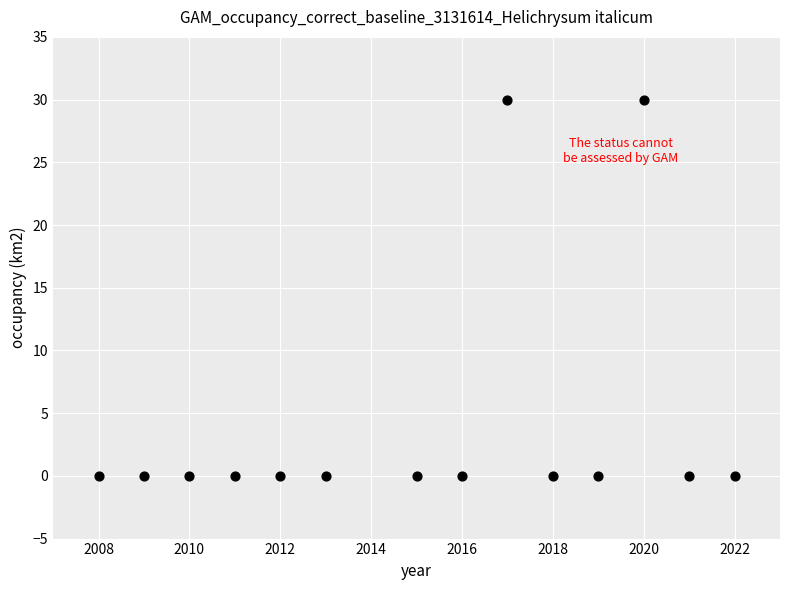

What is the range of X values (max minus min)?

14